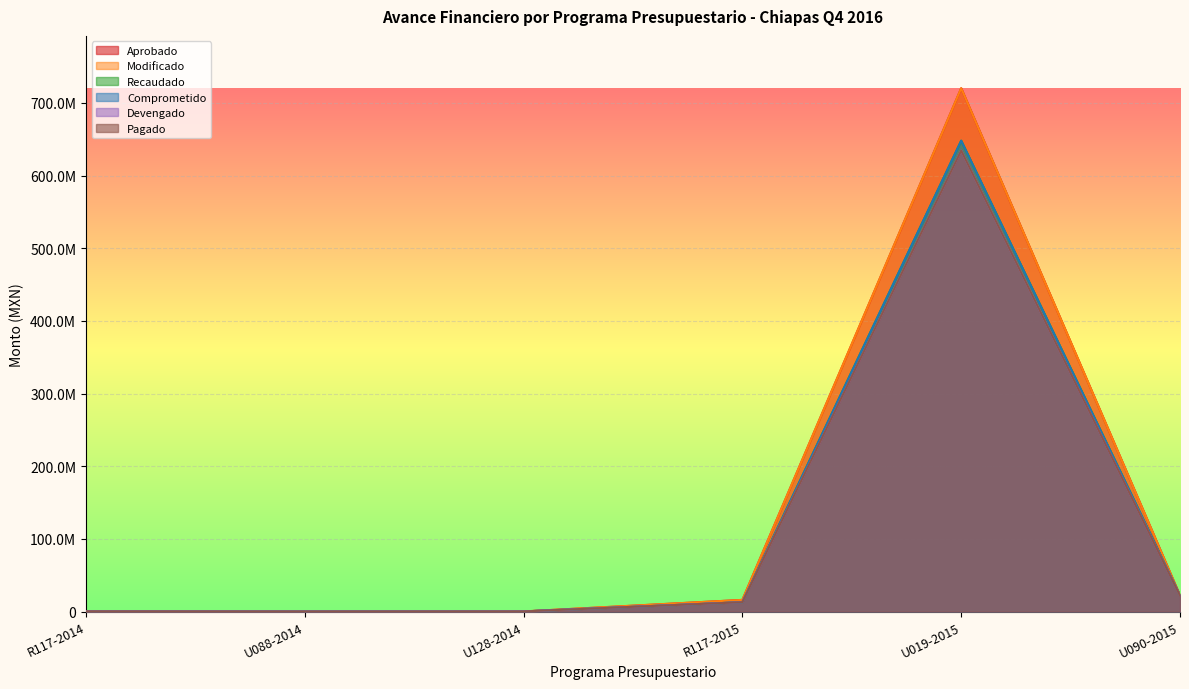

In Comprometido, how many points are lower than both neighbors (excluding endpoints)?

1